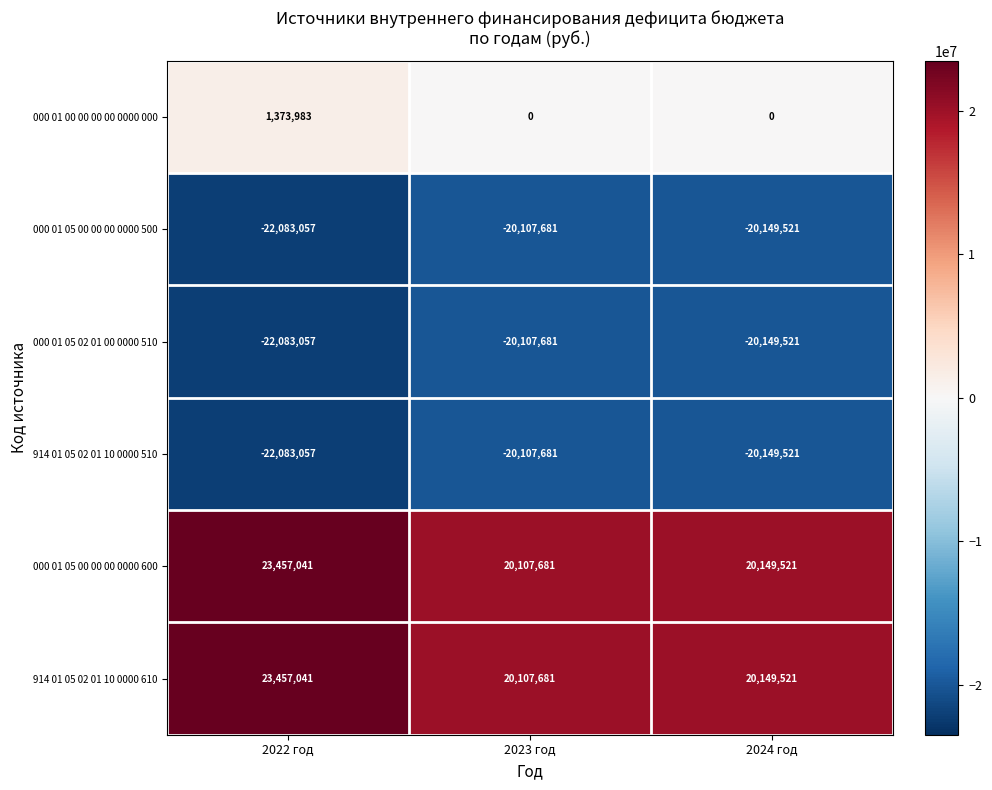

Reading right to left, transcribe all the data shown in this chart.

000 01 00 00 00 00 0000 000: 0	0	1373983
000 01 05 00 00 00 0000 500: -20149521	-20107681	-22083057
000 01 05 02 01 00 0000 510: -20149521	-20107681	-22083057
914 01 05 02 01 10 0000 510: -20149521	-20107681	-22083057
000 01 05 00 00 00 0000 600: 20149521	20107681	23457041
914 01 05 02 01 10 0000 610: 20149521	20107681	23457041